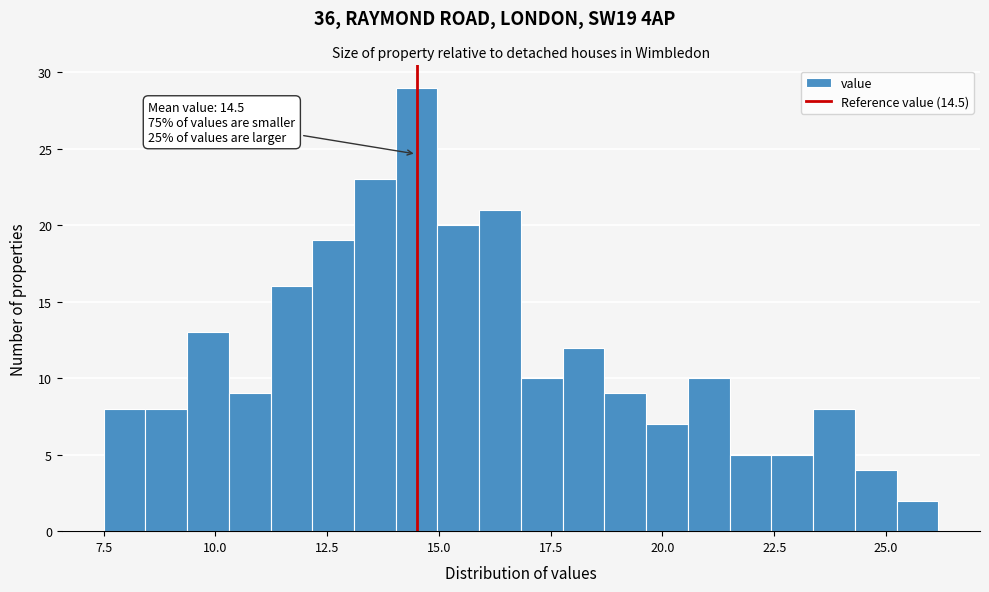

Read against the x-axis, roughly where is the centre of the tallest bar?

14.5